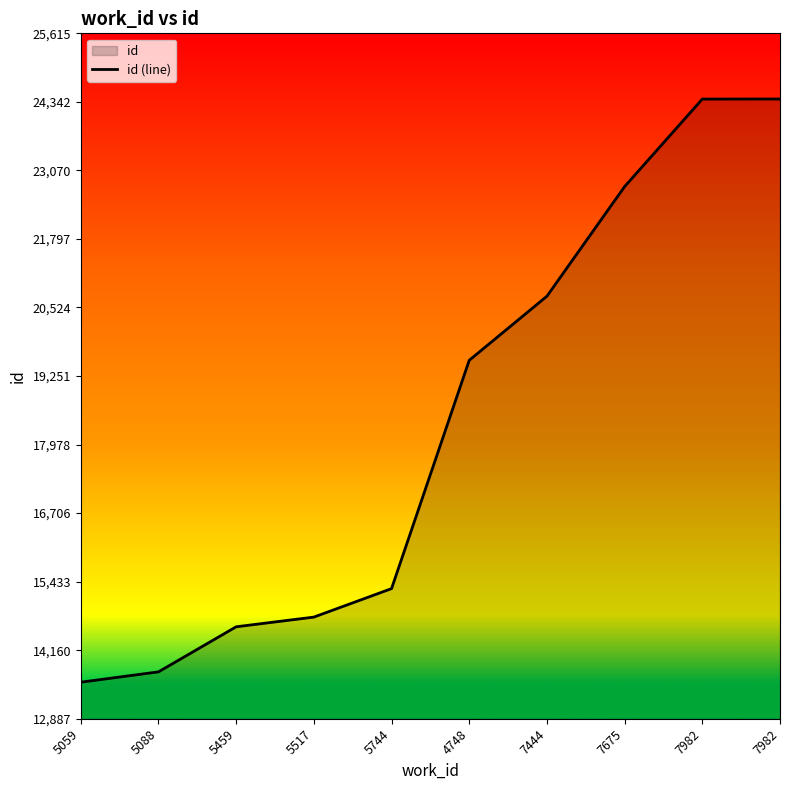

List the labels in order of value, smallest first.

5059, 5088, 5459, 5517, 5744, 4748, 7444, 7675, 7982, 7982